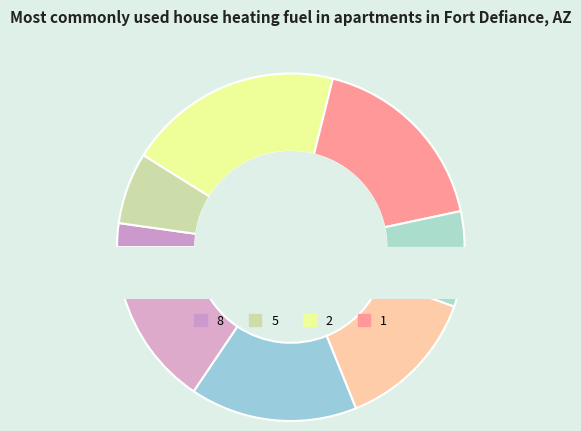

To the nearest percent, what portion does 8 represent?

2%